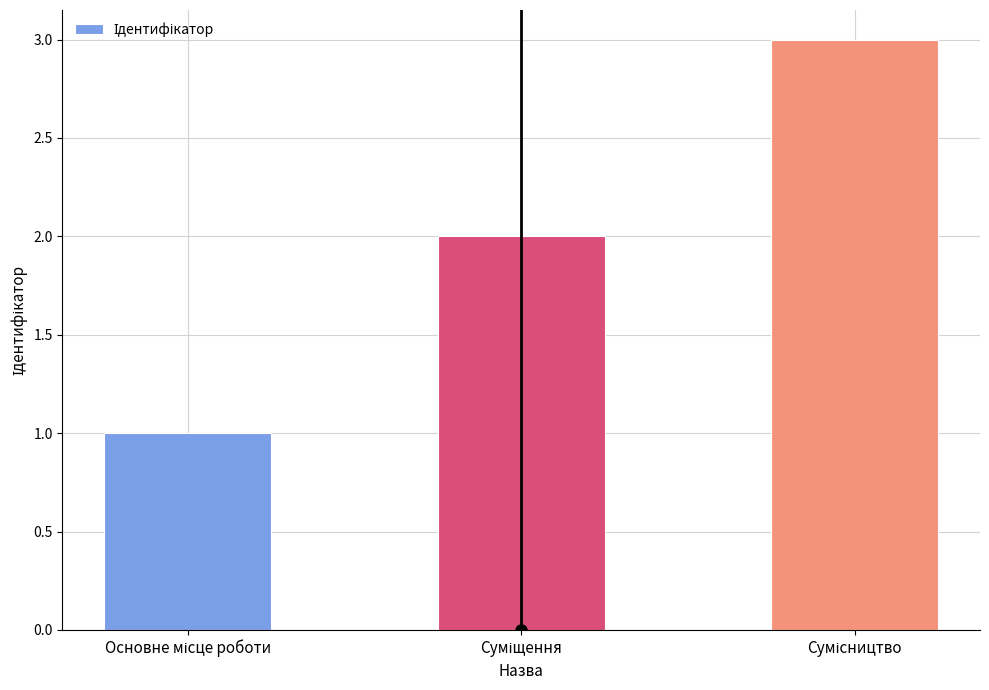

Does the chart contain any negative values?

No